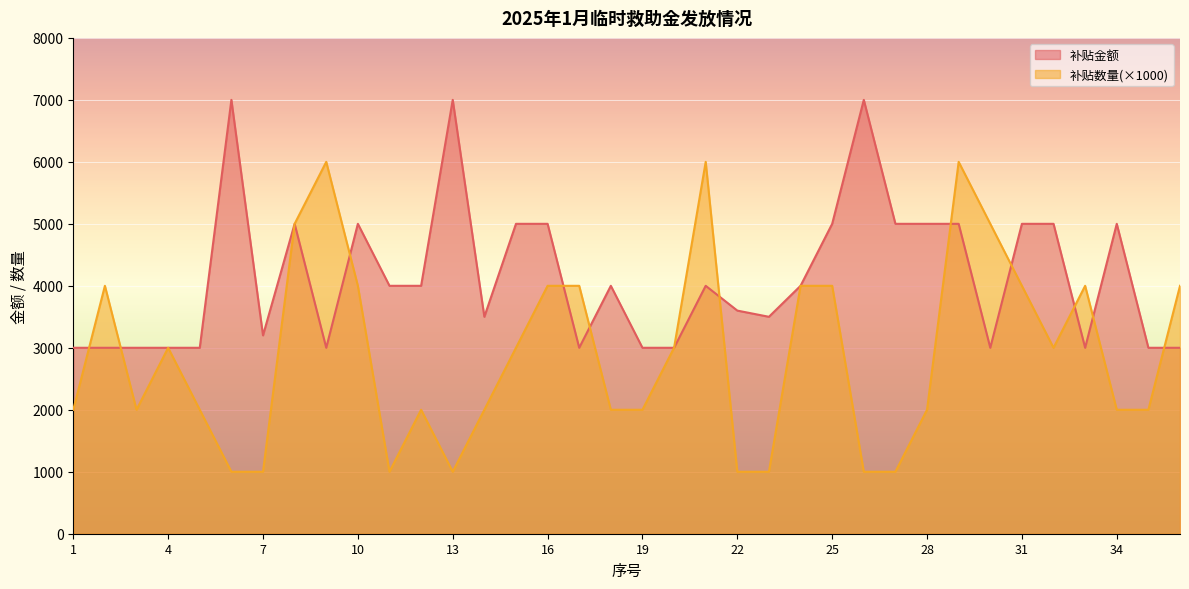

Reading left to right, transcribe all the data shown in this chart.

补贴金额: 3000	3000	3000	3000	3000	7000	3200	5000	3000	5000	4000	4000	7000	3500	5000	5000	3000	4000	3000	3000	4000	3600	3500	4000	5000	7000	5000	5000	5000	3000	5000	5000	3000	5000	3000	3000
补贴数量: 2000	4000	2000	3000	2000	1000	1000	5000	6000	4000	1000	2000	1000	2000	3000	4000	4000	2000	2000	3000	6000	1000	1000	4000	4000	1000	1000	2000	6000	5000	4000	3000	4000	2000	2000	4000